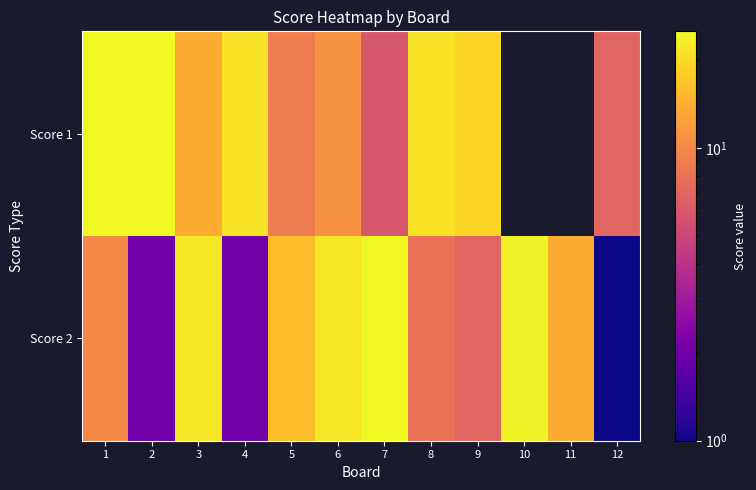

Reading left to right, extract all data points from this chart.

Score 1: 1=25	2=25	3=14	4=21	5=9	6=11	7=6	8=21	9=19	10=0	11=0	12=7
Score 2: 1=10	2=2	3=22	4=2	5=16	6=22	7=25	8=8	9=7	10=24	11=14	12=1